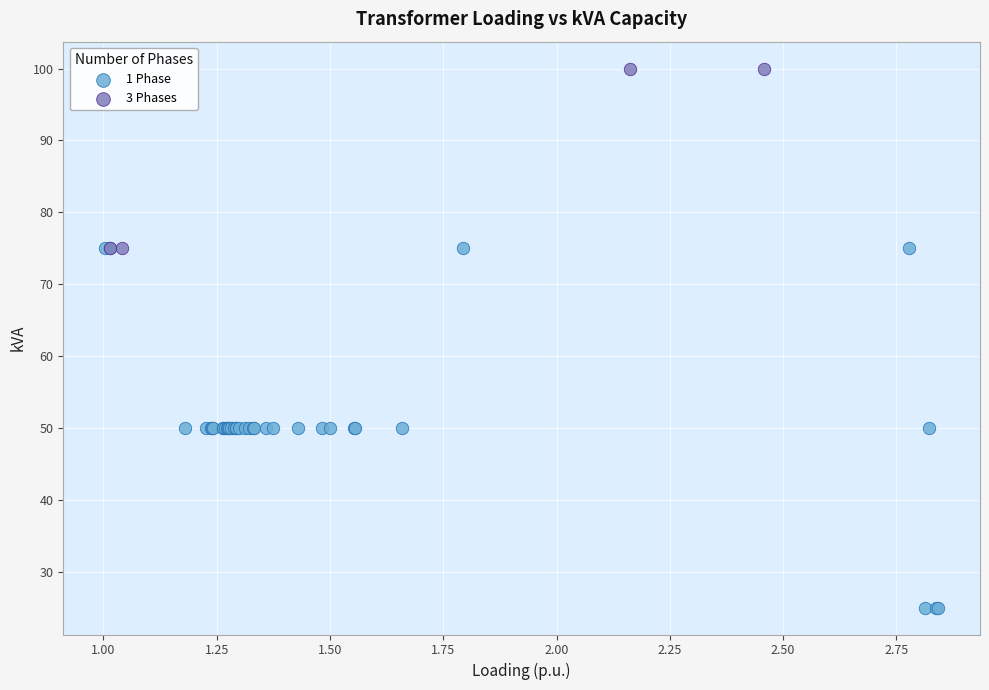

Which series contains the highest Y value?

3 Phases